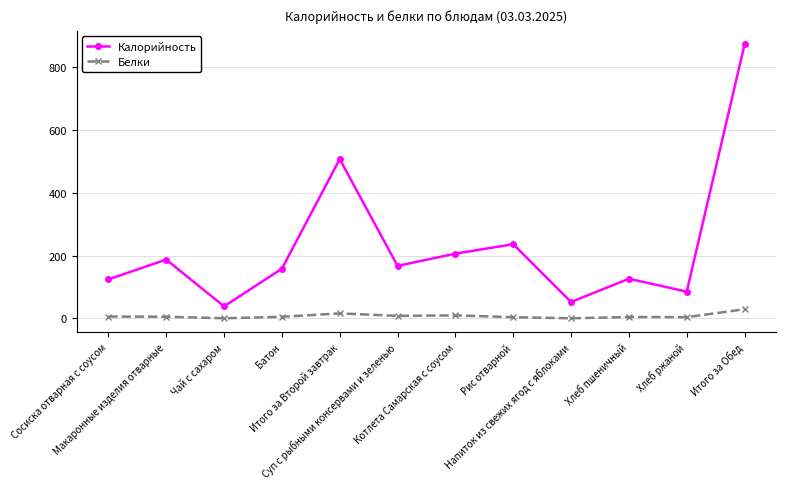

At Сосиска отварная с соусом, list the series in order from smallest to largest.

Белки, Калорийность